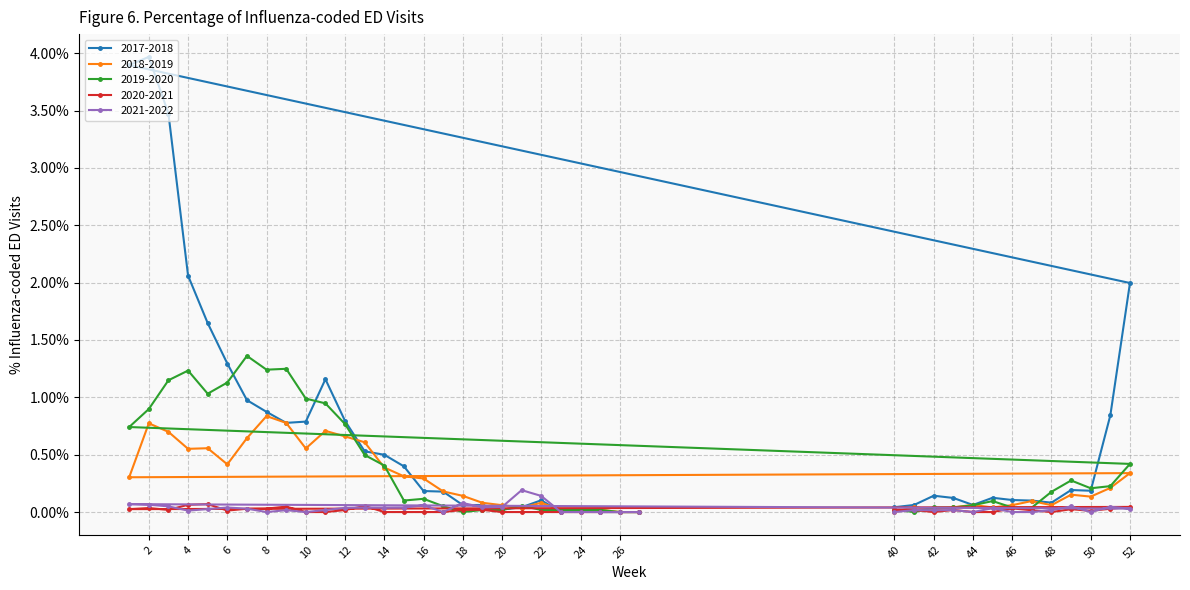

Which series has the widest spread of values?

2017-2018